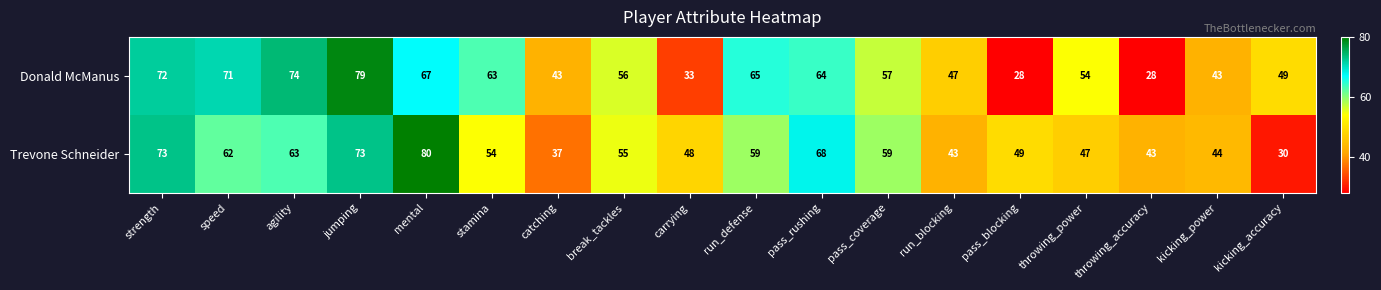

The value of Trevone Schneider at run_defense is 59. True or false?

True